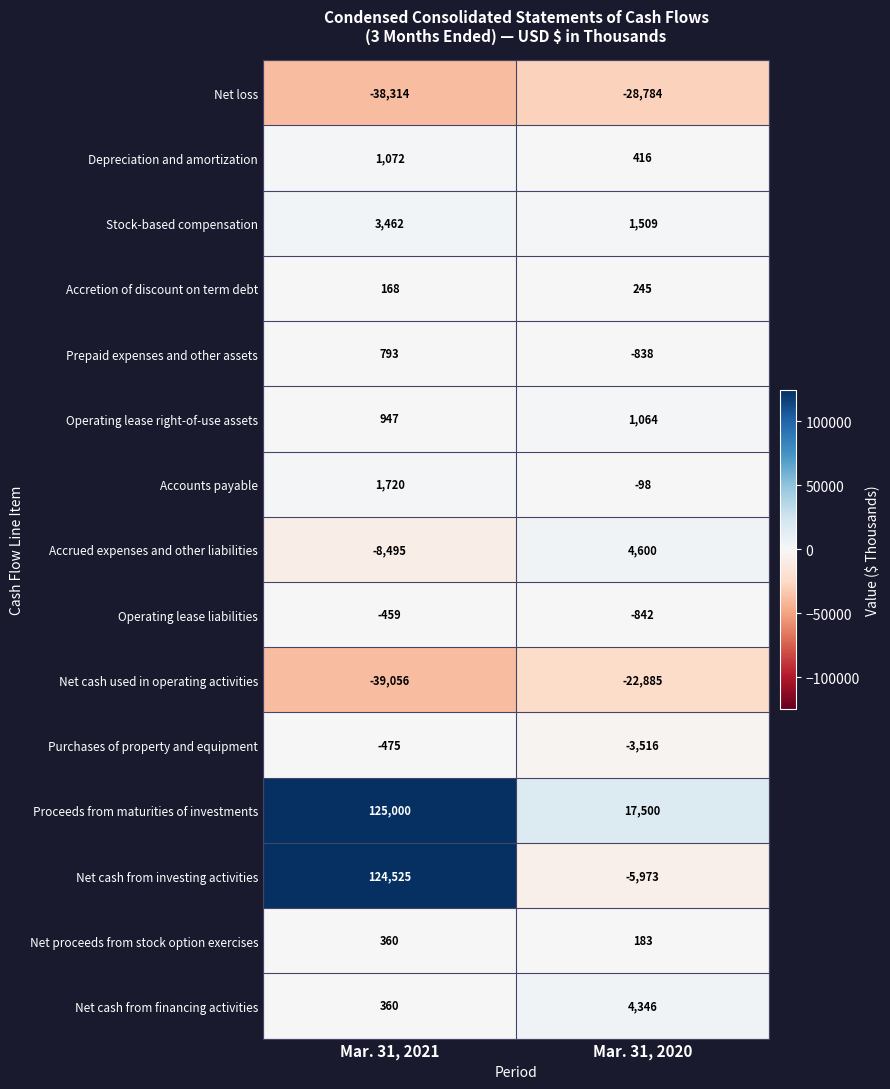

Which series has the largest total across all categories?

Proceeds from maturities of investments